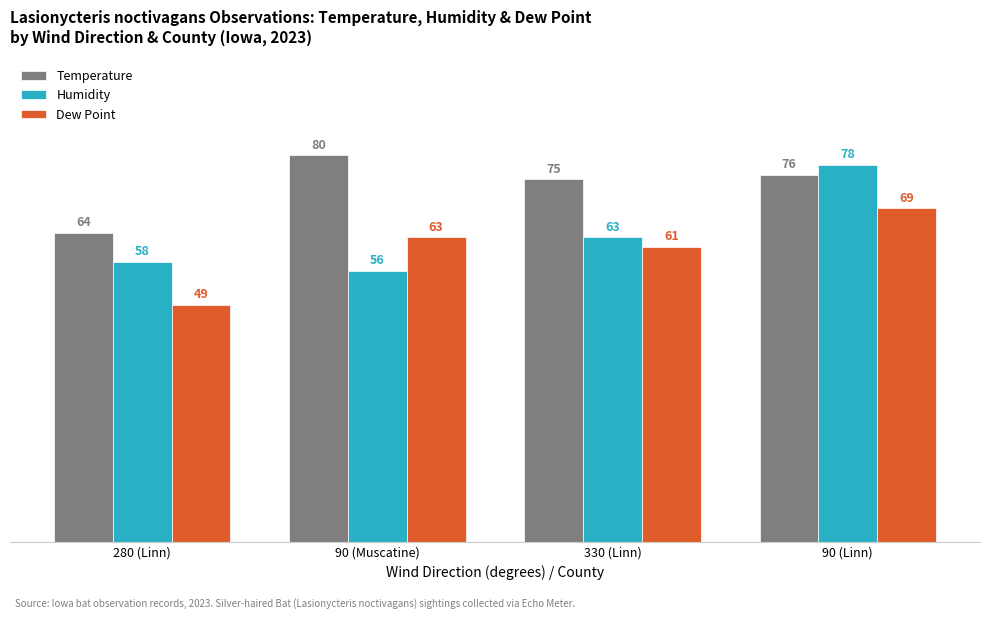

Is it true that Humidity equals 56 at 90 (Muscatine)?

True